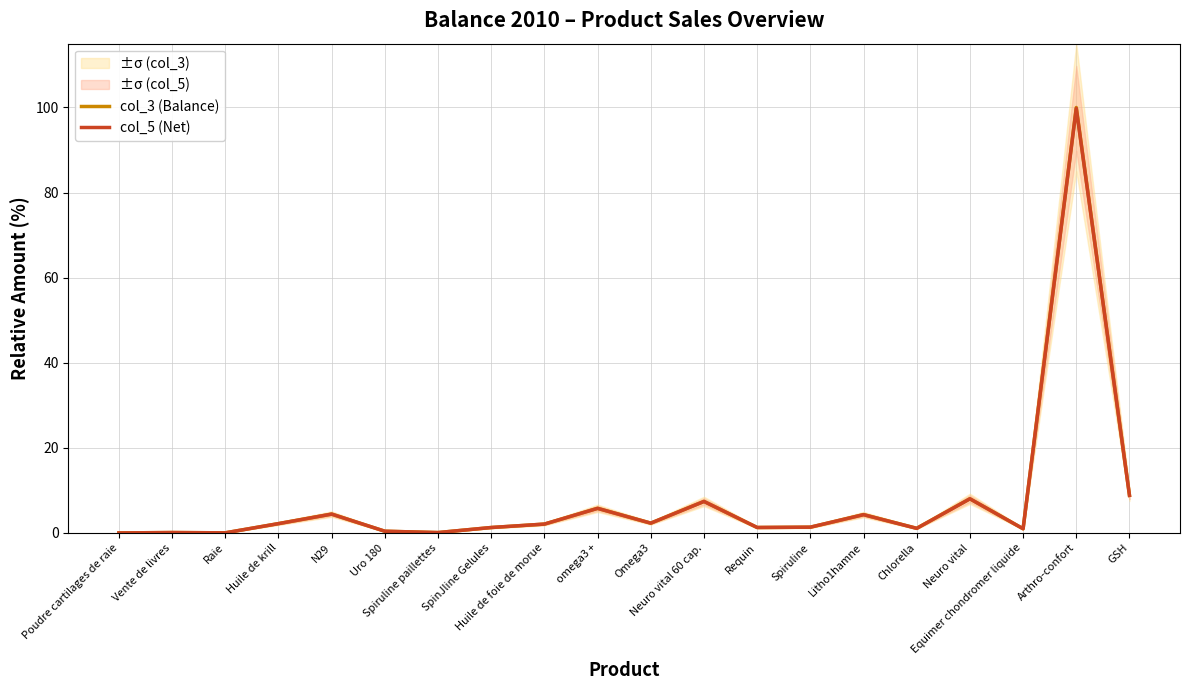

What is the sum of all col_5 (Net) values?

151.7